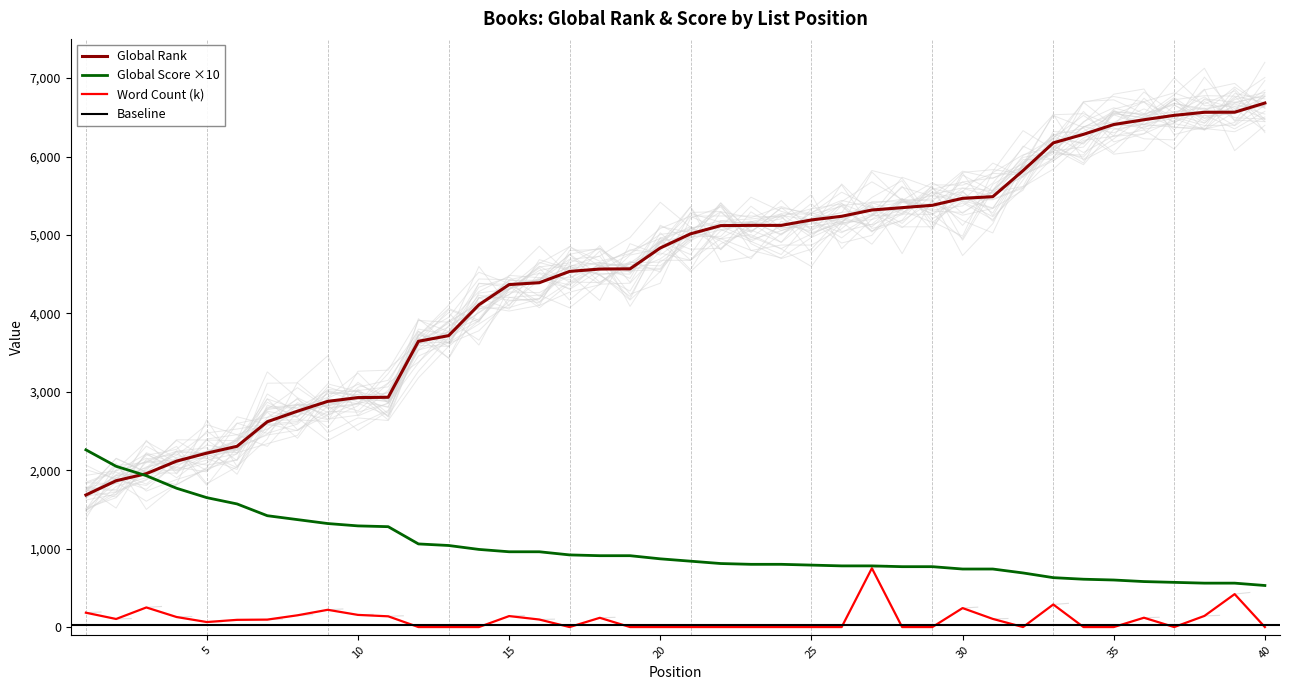

Which series ends up on top after the final intersection of Global Rank and Global Score?

Global Rank